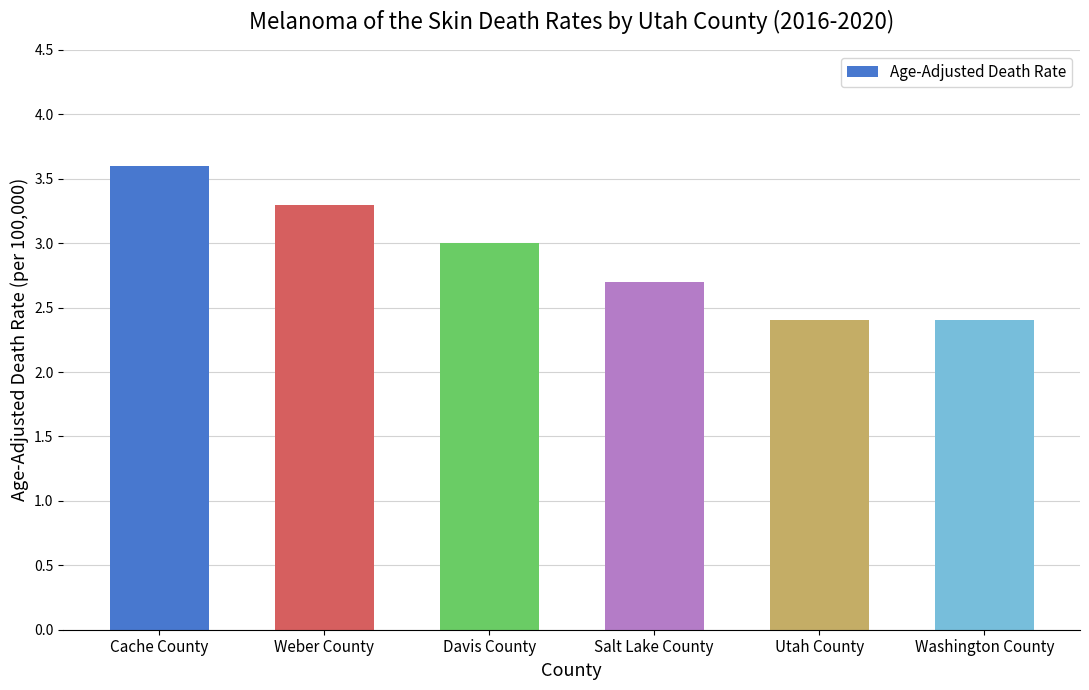

What is the difference between the maximum and minimum values?

1.2